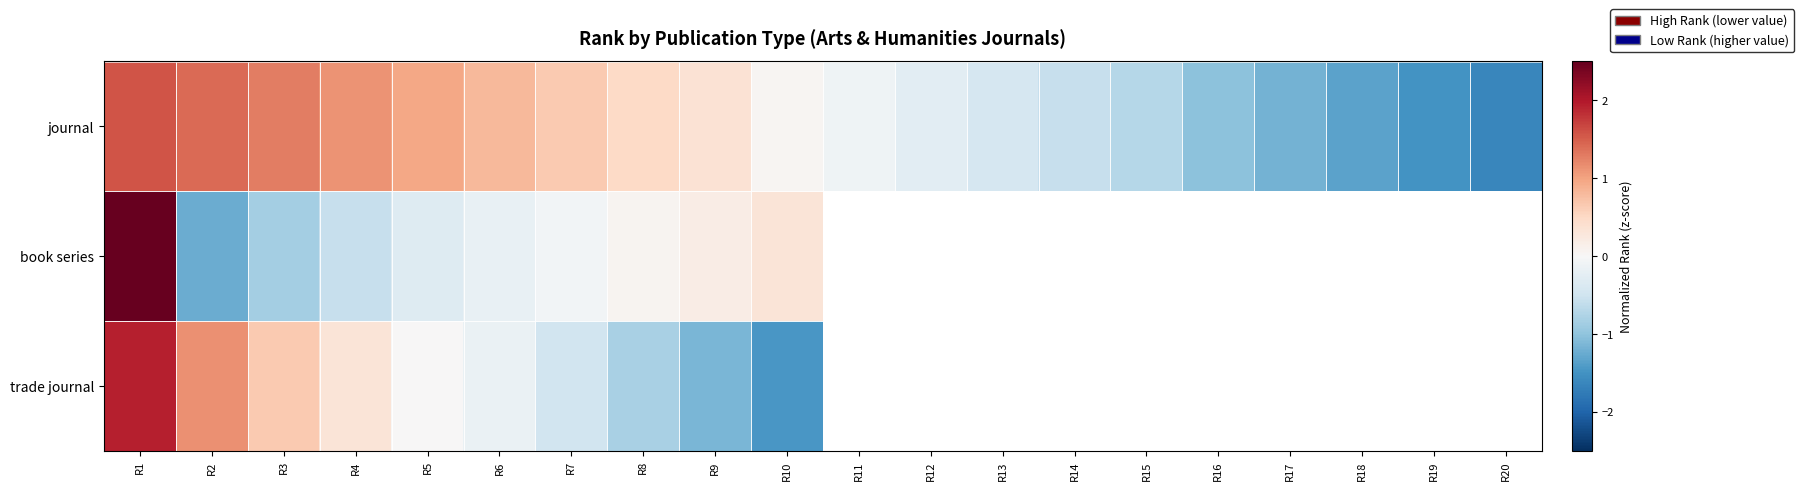

What is the sum of the journal values at R19 and R16?

-2.5